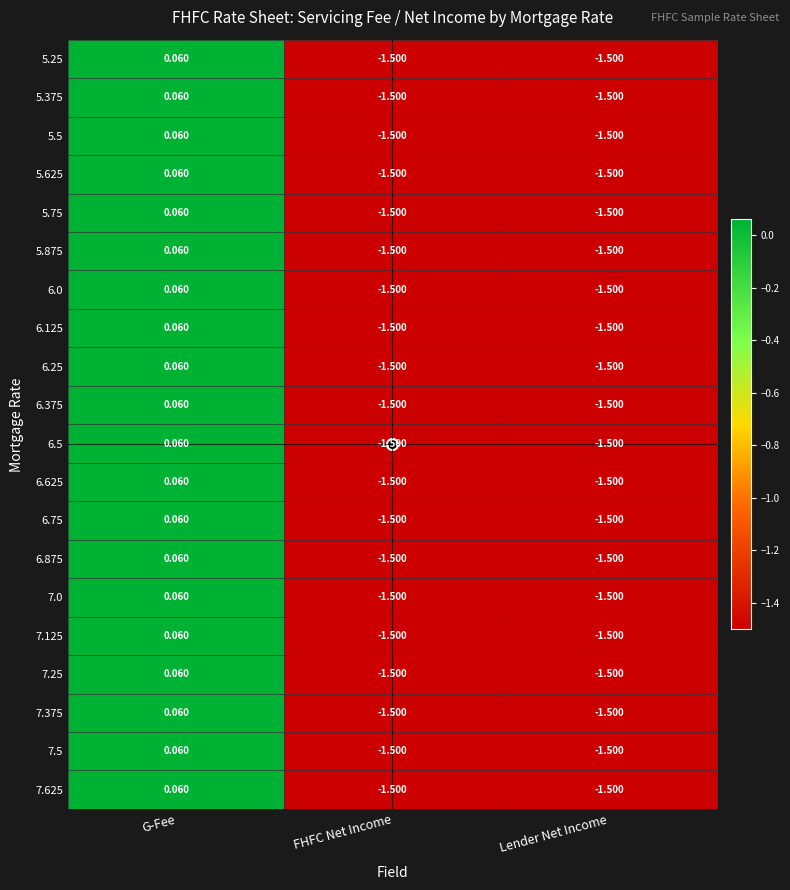

At which category is the sum across all series the highest?

G-Fee